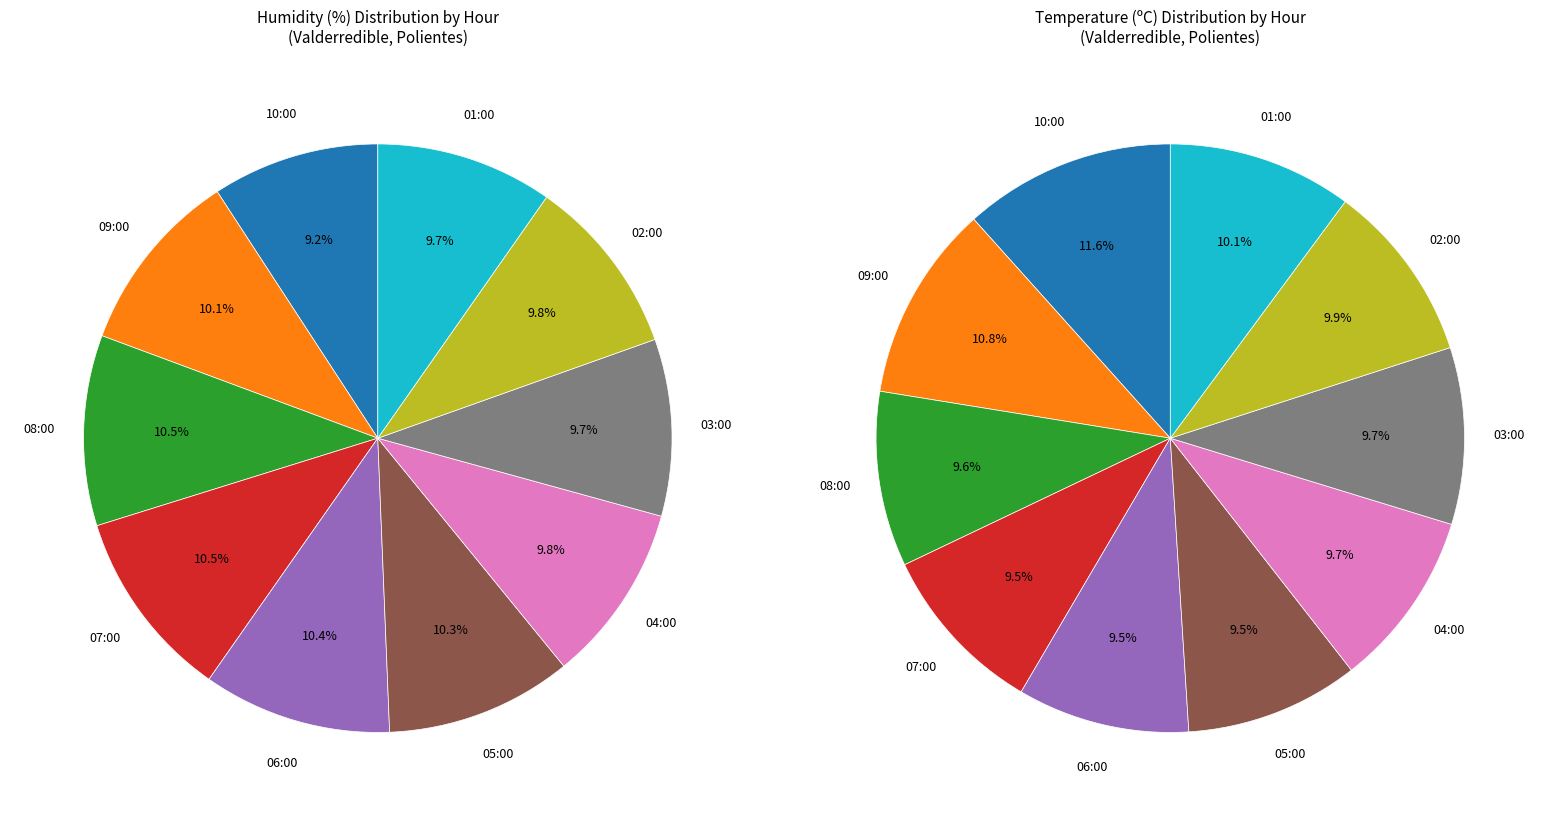

How many segments does this pie chart have?

10